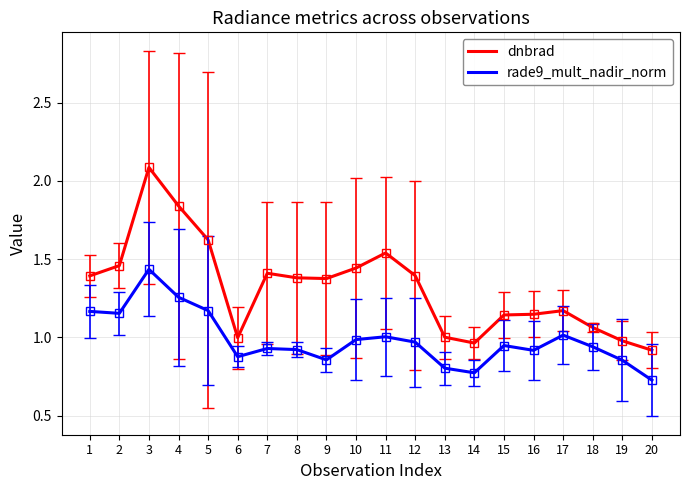

Between 8 and 13, which series saw the biggest shift?

dnbrad